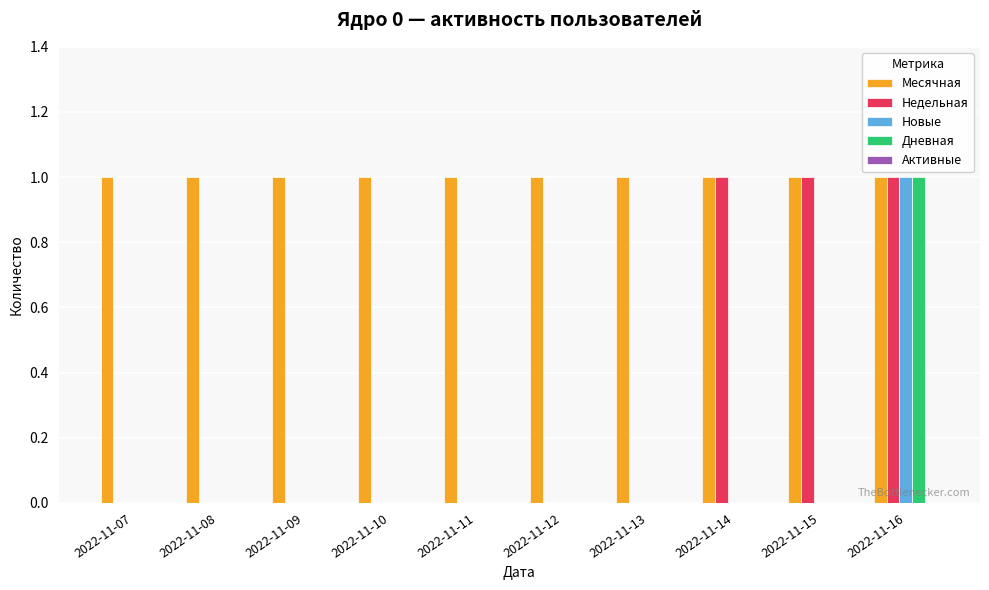

Which series has the largest total across all categories?

Месячная